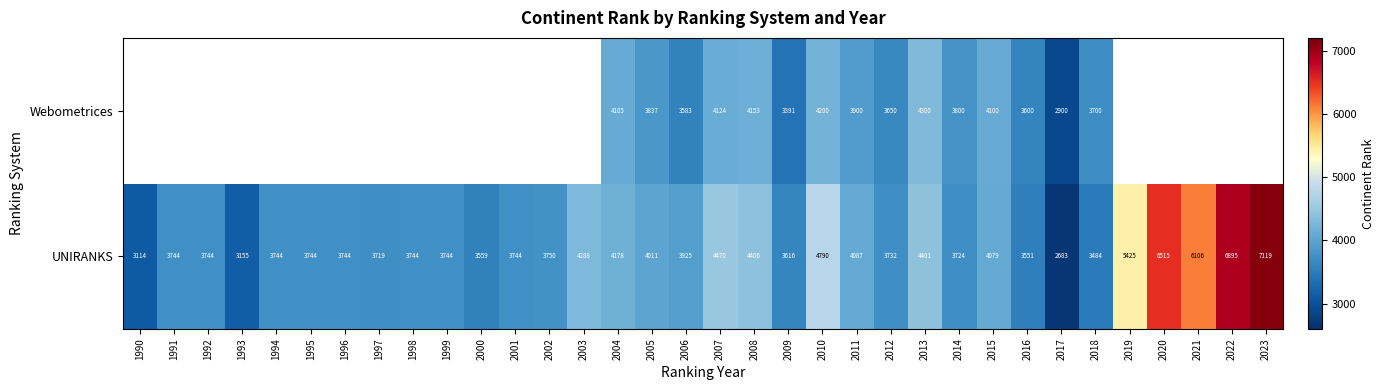

Which category has the highest value in the UNIRANKS series?

2023